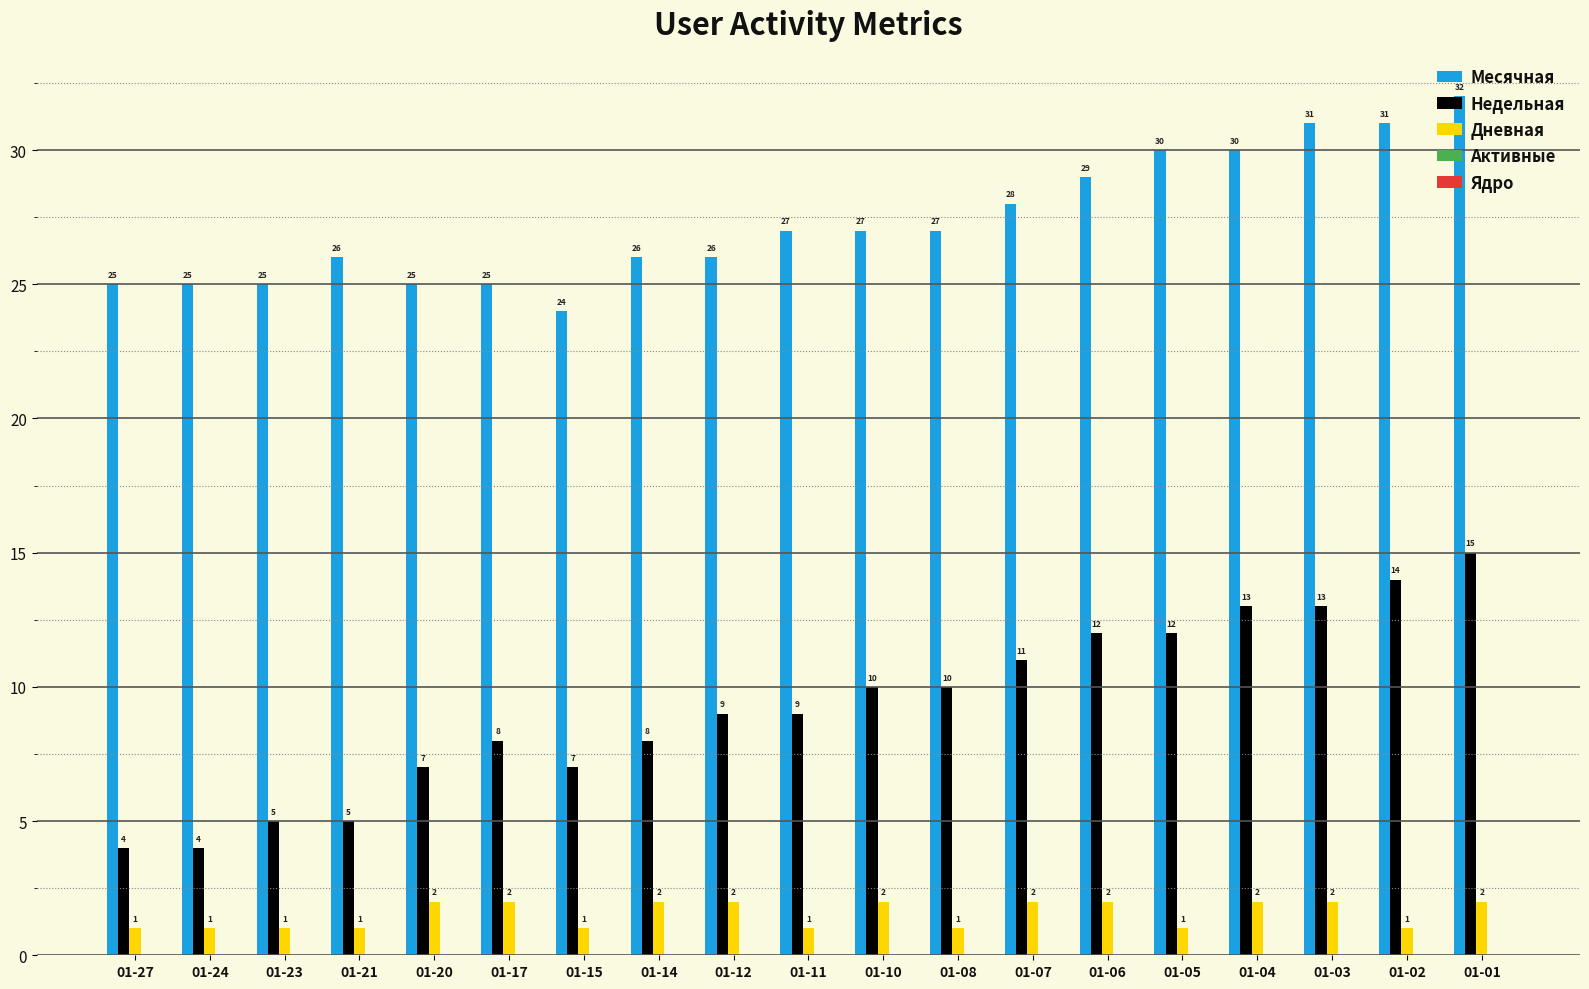

The value of Месячная at 01-14 is 26. True or false?

True